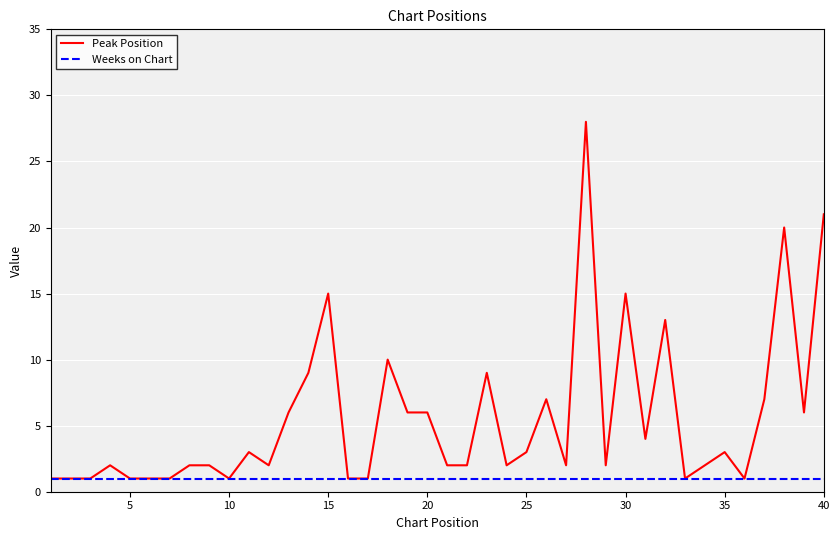

What is the greatest value displayed?

28